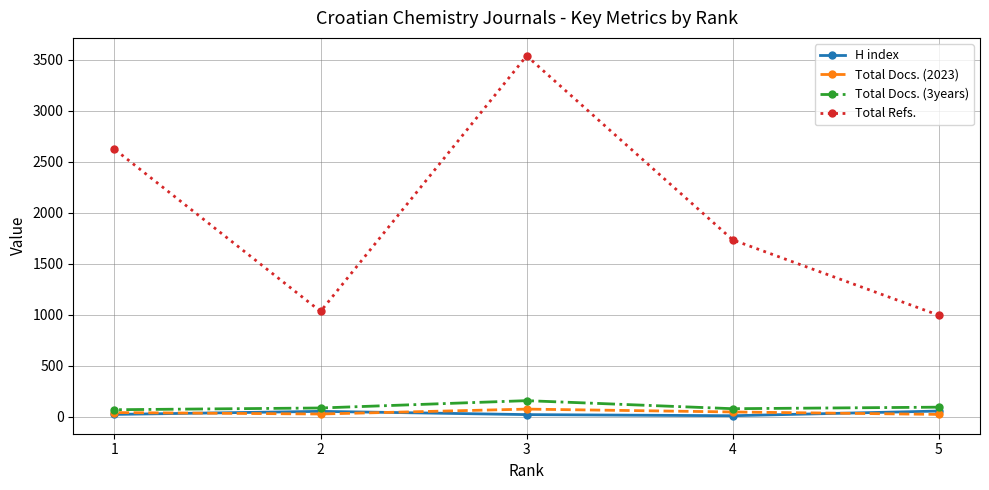

What is the value of the H index point at the 3rd from the left?

19